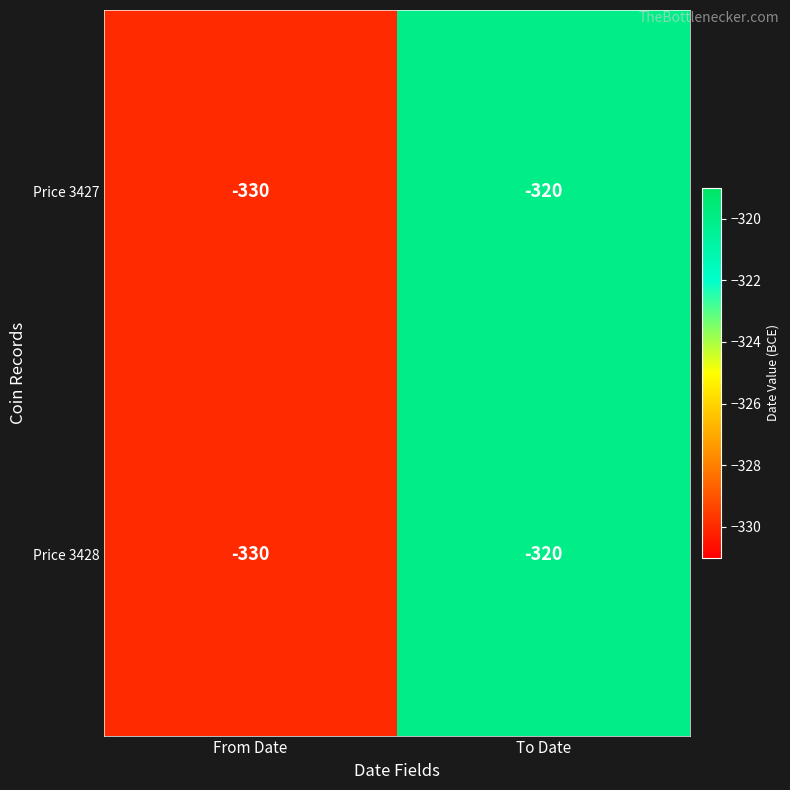

What is the average value of the Price 3428 series?

-325